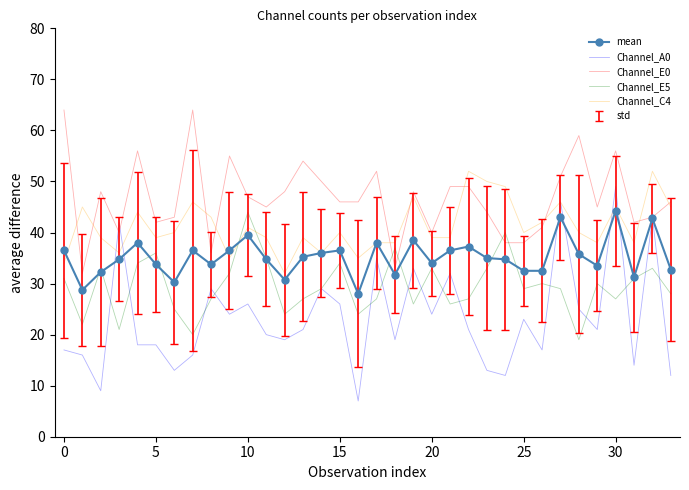

Which series has the widest spread of values?

Channel_A0